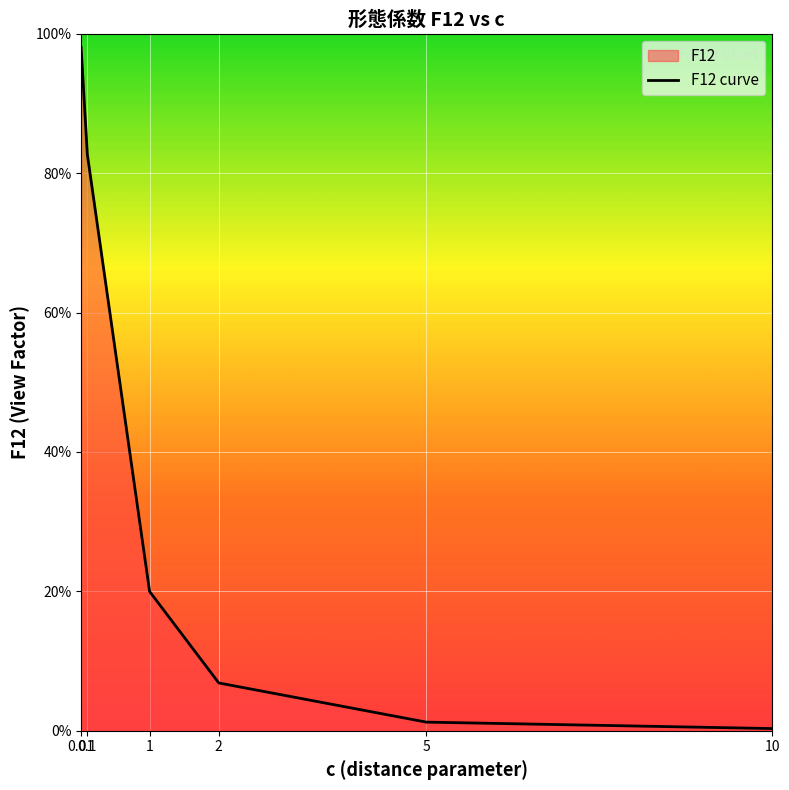

Reading left to right, what are all the values shown in this chart?

1.0	0.8	0.2	0.1	0.0	0.0